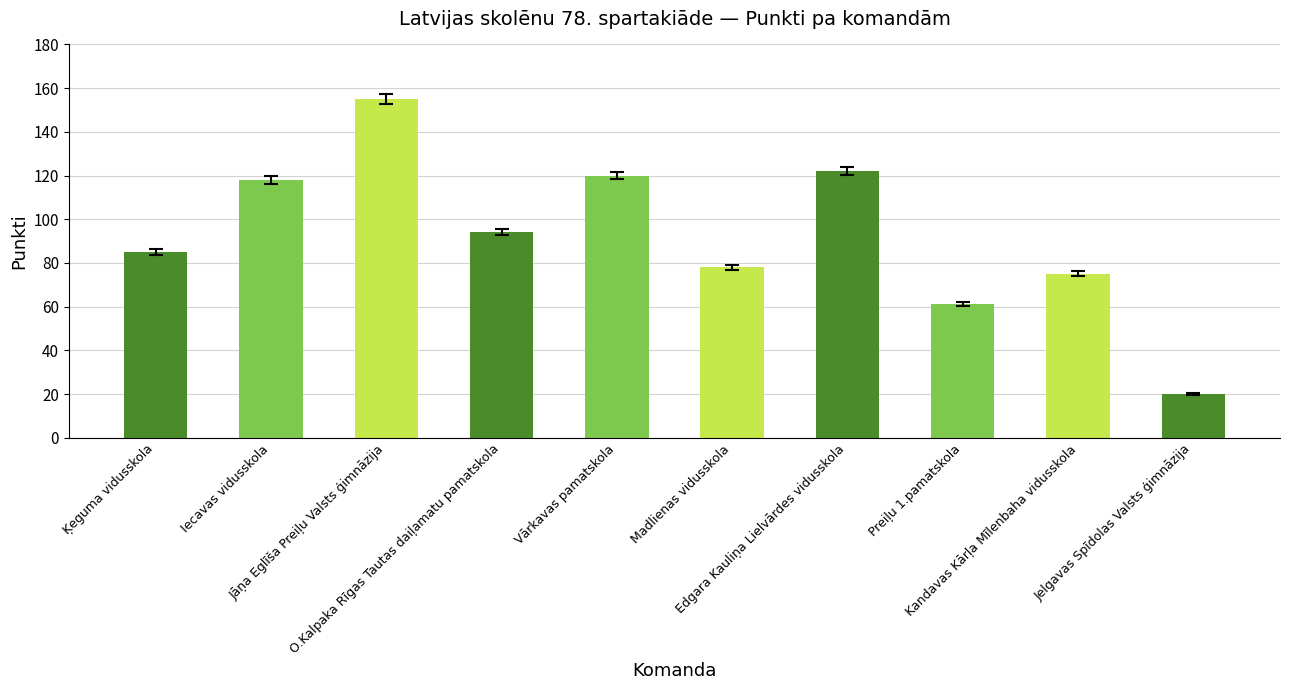

List the labels in order of value, smallest first.

Jelgavas Spīdolas Valsts ģimnāzija, Preiļu 1.pamatskola, Kandavas Kārļa Mīlenbaha vidusskola, Madlienas vidusskola, Ķeguma vidusskola, O.Kalpaka Rīgas Tautas daiļamatu pamatskola, Iecavas vidusskola, Vārkavas pamatskola, Edgara Kauliņa Lielvārdes vidusskola, Jāņa Eglīša Preiļu Valsts ģimnāzija